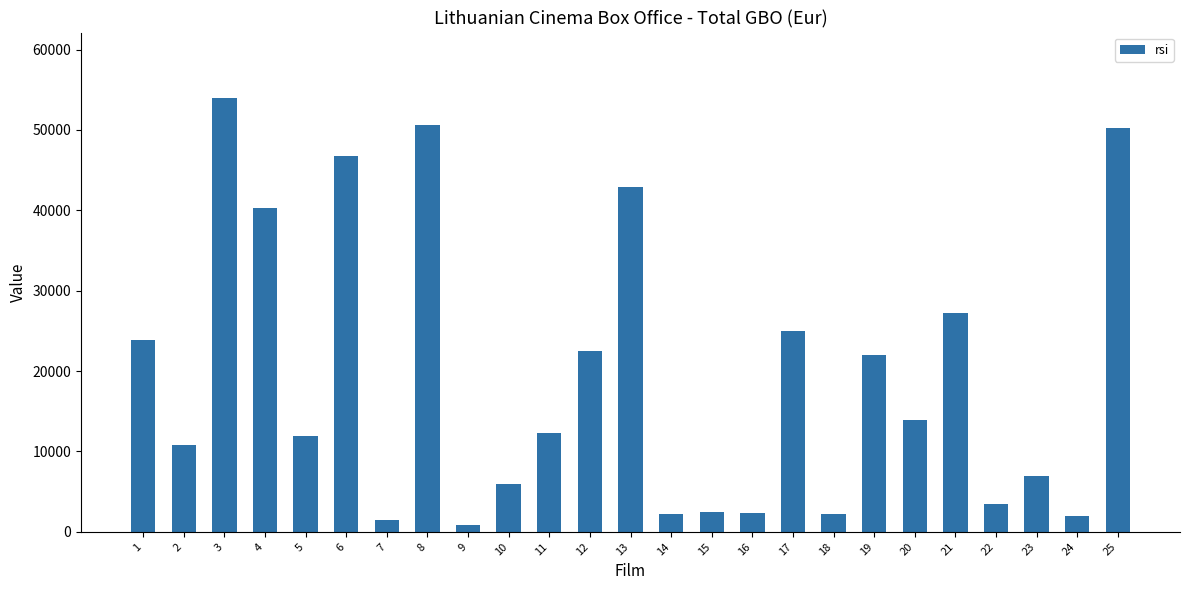

What is the value of the 11th bar from the left?

12261.0